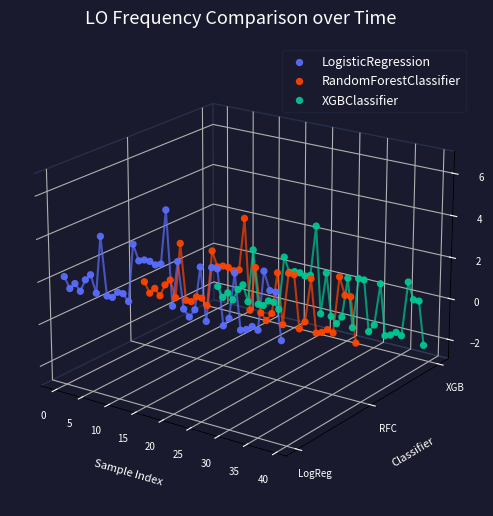

Which series has the largest total across all categories?

LogisticRegression